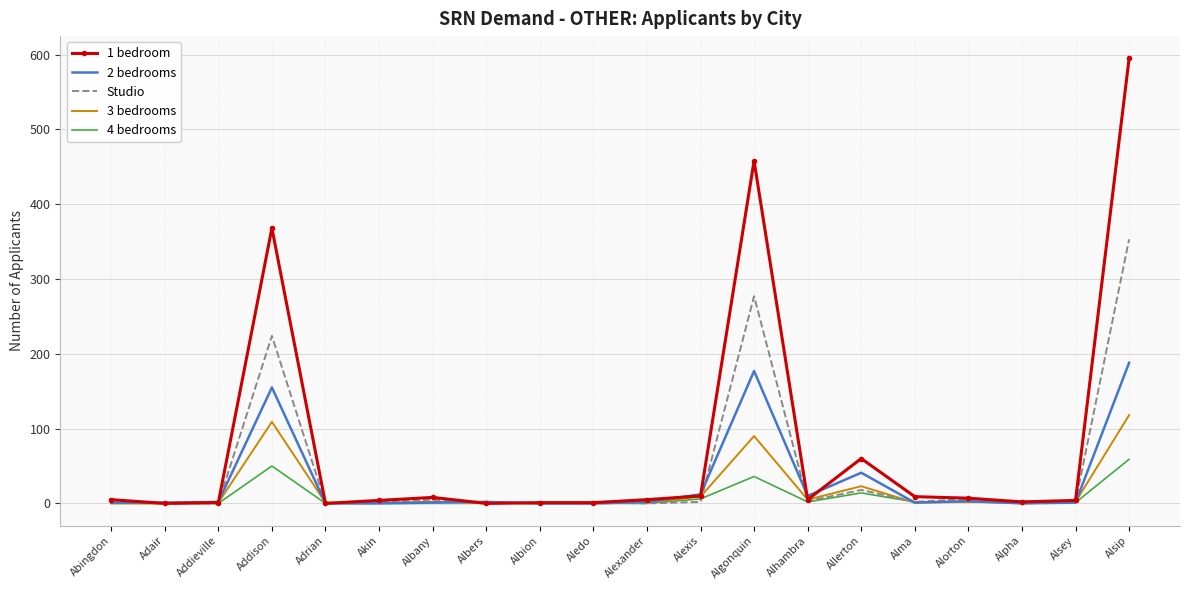

What position from the left is Allerton?

15